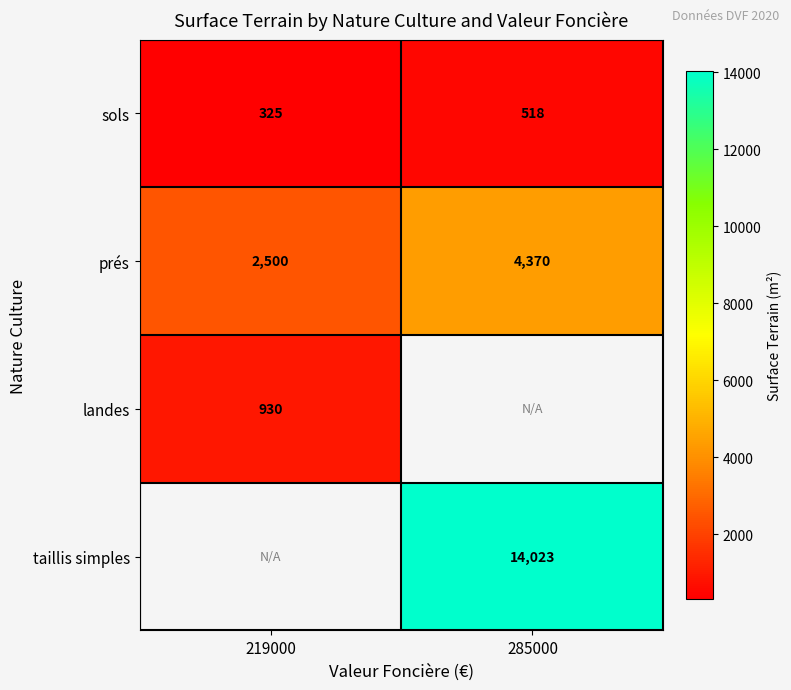

What is the maximum value for sols?

518